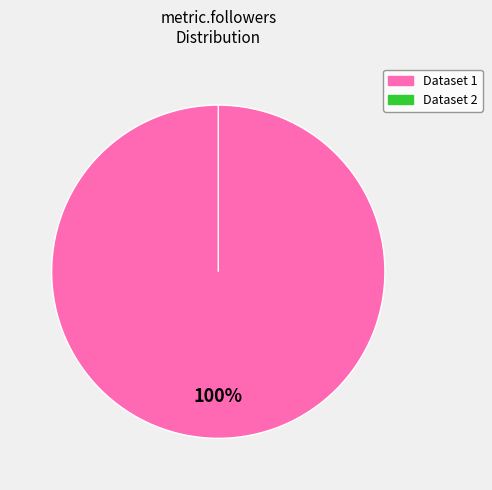

Does any single category account for the majority?

Yes